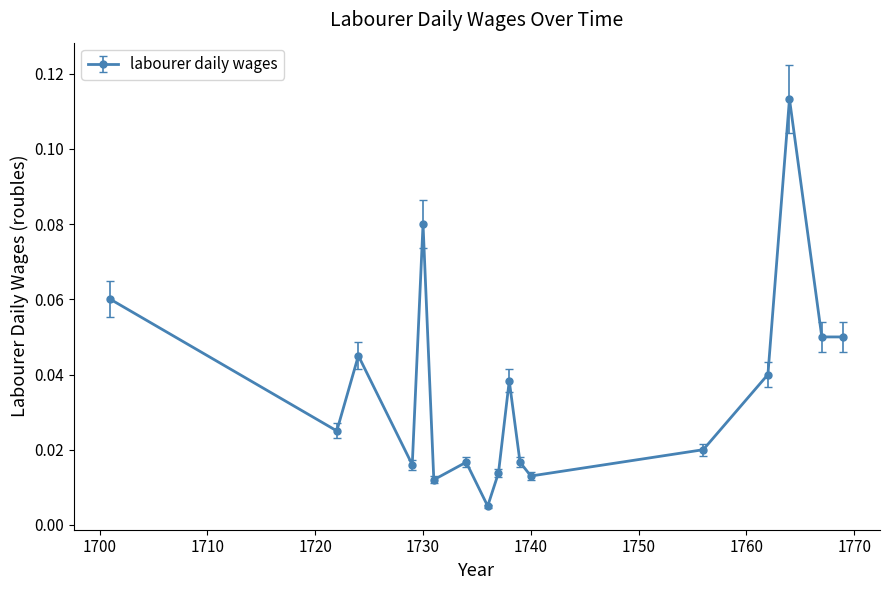

How many points are higher than both their immediate neighbors (excluding endpoints)?

5